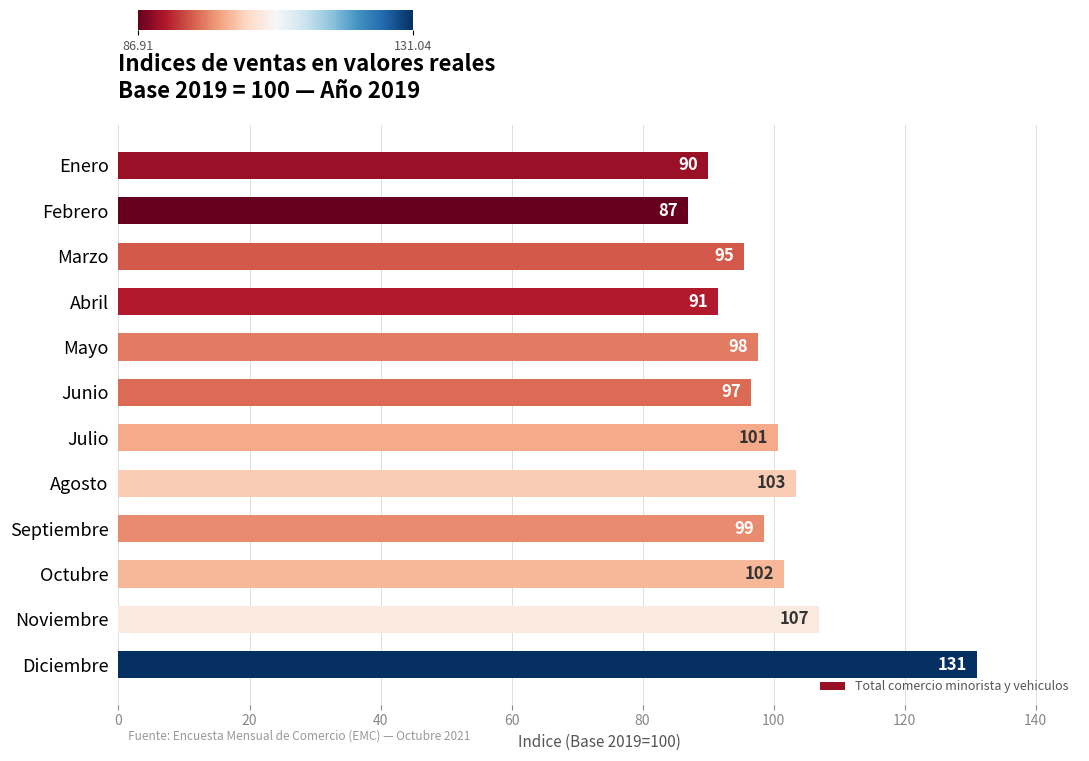

Between Julio and Noviembre, which is larger?

Noviembre